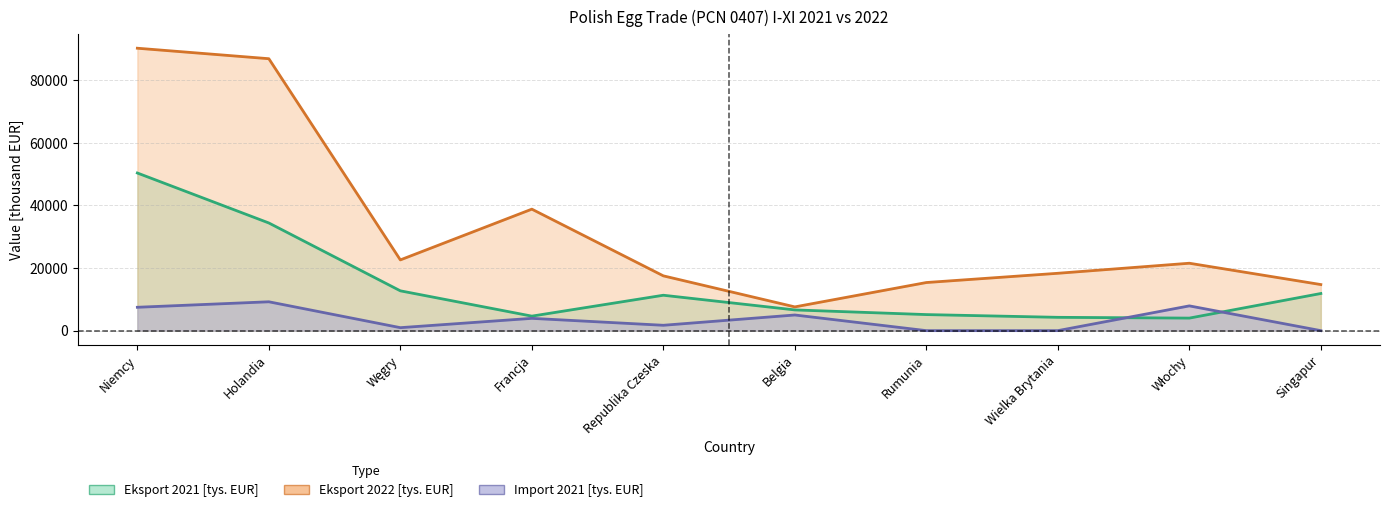

At which category does the chart reach its peak across all series?

Niemcy